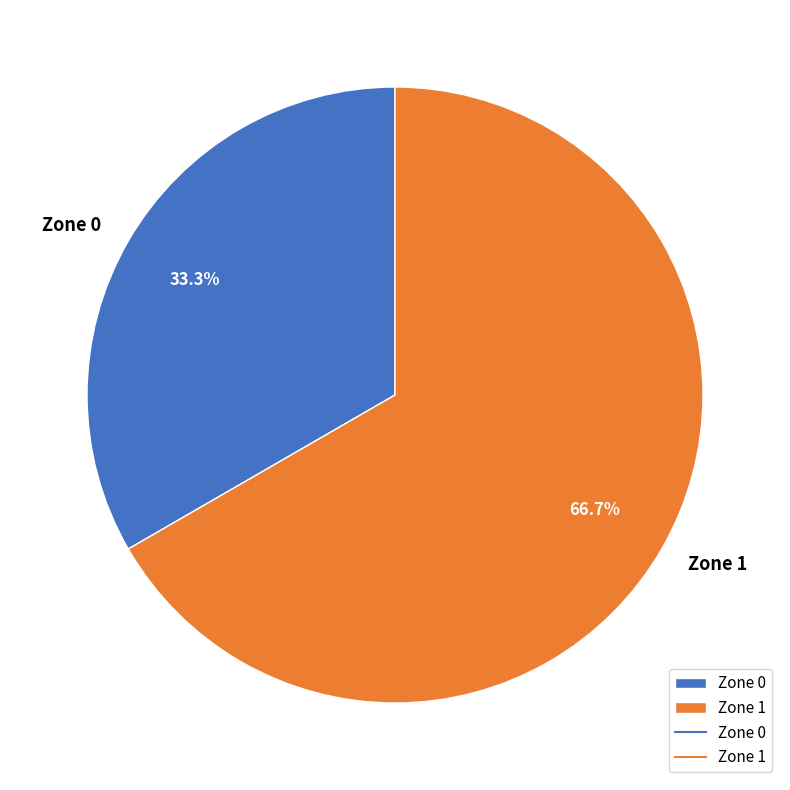

Do Zone 1 and Zone 0 together represent more than half of the pie?

Yes